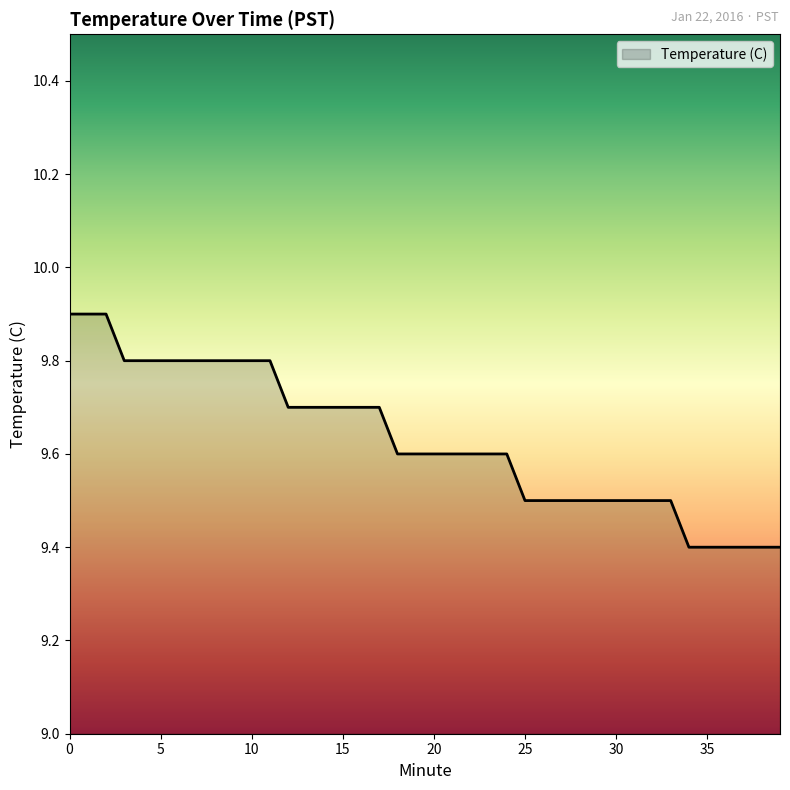

What is the greatest value displayed?

9.9